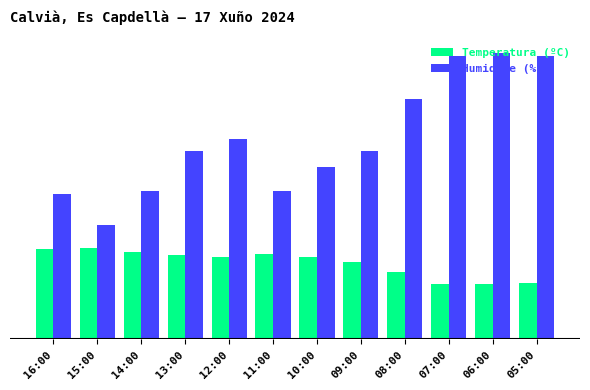

What is the difference between the Temperatura (ºC) values at 11:00 and 10:00?

1.1